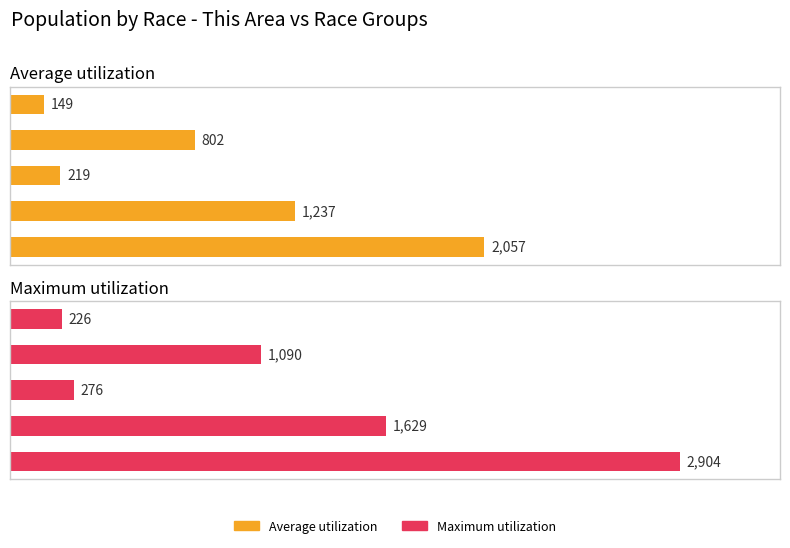

List the series in order of their peak value, highest first.

Maximum utilization, Average utilization